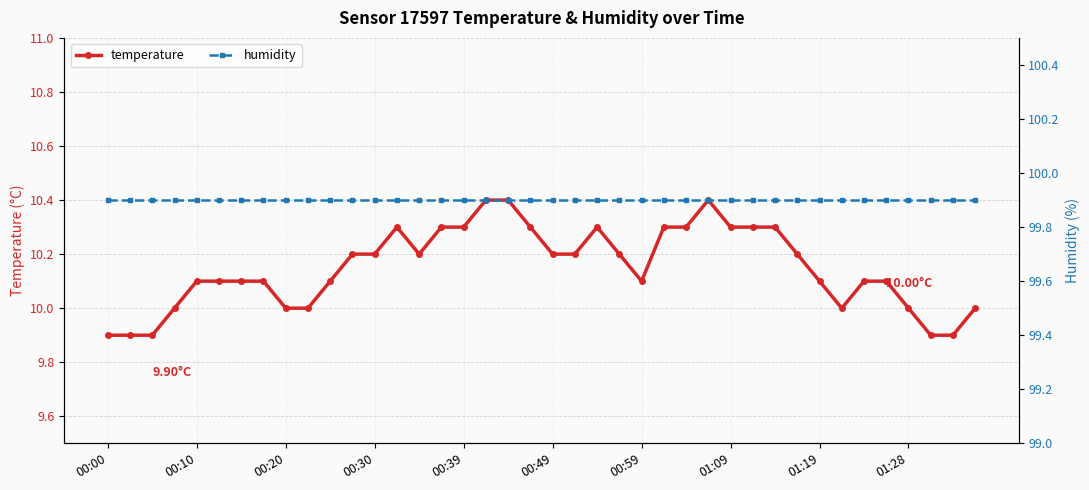

Which series changed the most between 01:19 and 01:28?

temperature